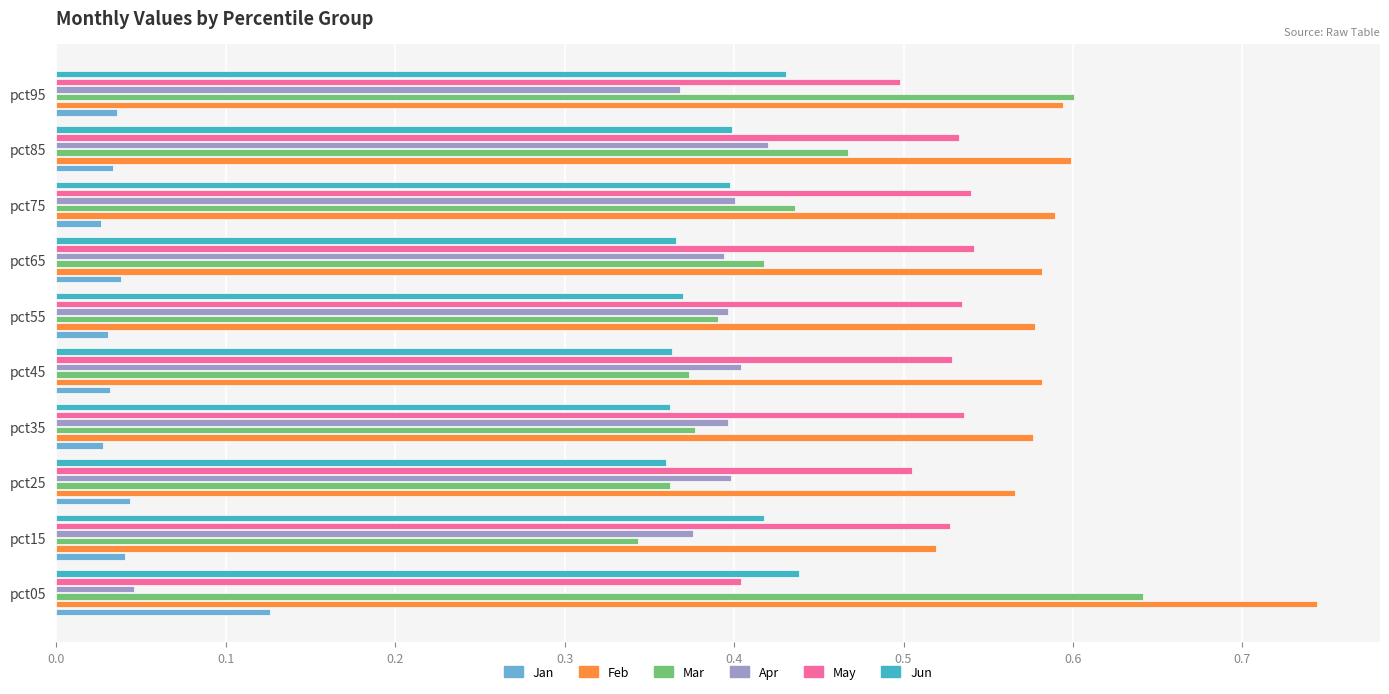

List the series in order of their peak value, lowest first.

Jan, Apr, Jun, May, Mar, Feb